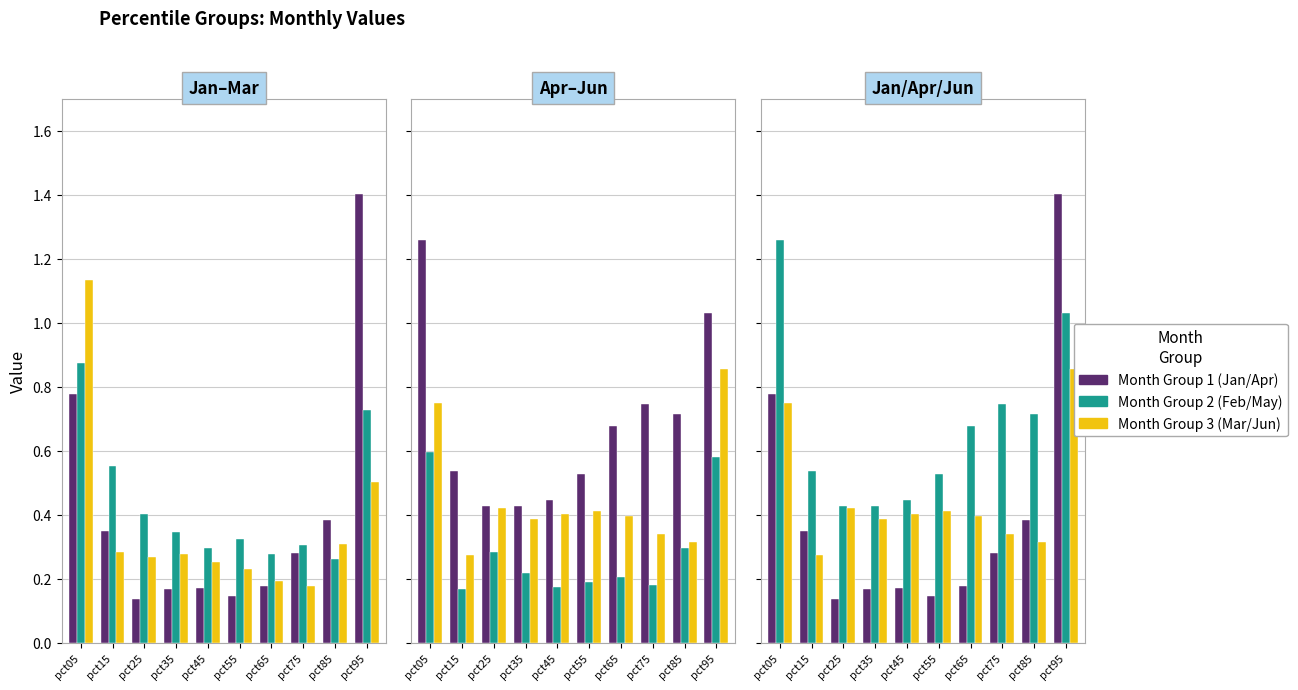

Is it true that May equals 0.9 at pct05?

False